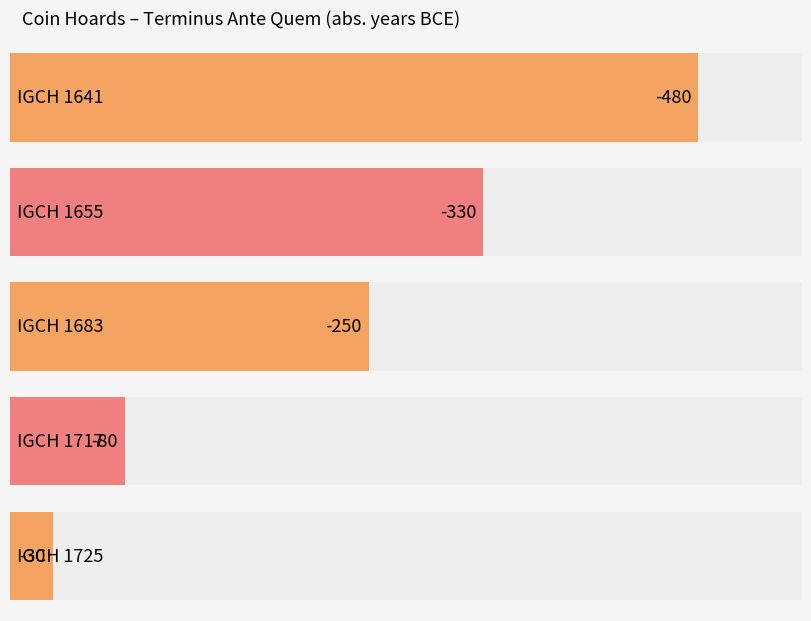

What is the change in value from IGCH 1641
4 coins to IGCH 1655
4 coins?

+150